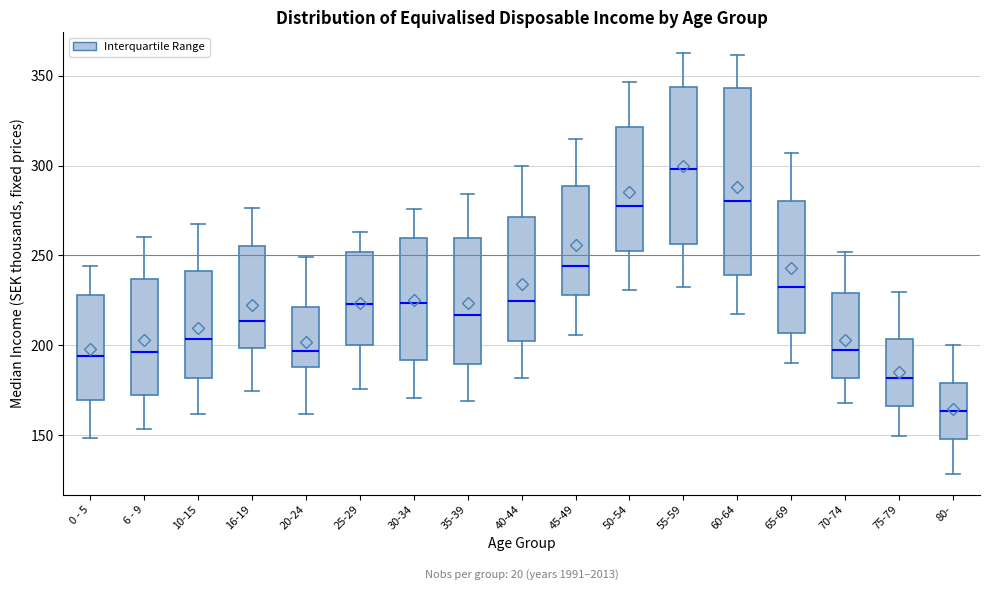

Reading left to right, read every box against the y-axis: the position of its median line, the range the box covers, and the ends of its whiskers. The values are not printed on the chart, so give them approximately, as read against the axis.

0 - 5: median 195, box 170 to 230, whiskers 150 to 245
6 - 9: median 195, box 175 to 235, whiskers 155 to 260
10-15: median 205, box 180 to 240, whiskers 160 to 270
16-19: median 215, box 200 to 255, whiskers 175 to 275
20-24: median 195, box 190 to 220, whiskers 160 to 250
25-29: median 225, box 200 to 250, whiskers 175 to 265
30-34: median 225, box 190 to 260, whiskers 170 to 275
35-39: median 215, box 190 to 260, whiskers 170 to 285
40-44: median 225, box 205 to 270, whiskers 180 to 300
45-49: median 245, box 230 to 290, whiskers 205 to 315
50-54: median 275, box 250 to 320, whiskers 230 to 345
55-59: median 300, box 255 to 345, whiskers 230 to 360
60-64: median 280, box 240 to 345, whiskers 220 to 360
65-69: median 235, box 205 to 280, whiskers 190 to 305
70-74: median 195, box 180 to 230, whiskers 170 to 250
75-79: median 180, box 165 to 205, whiskers 150 to 230
80-: median 165, box 150 to 180, whiskers 130 to 200